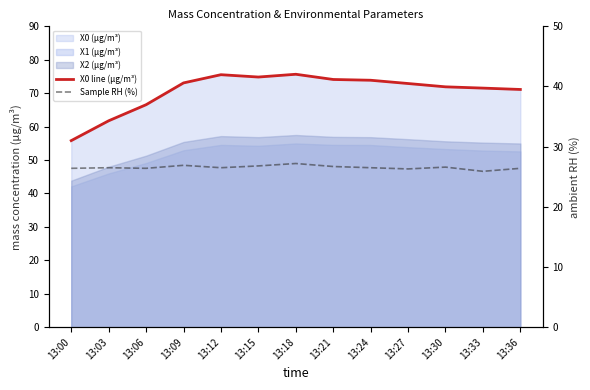

At which label is Sample RH (%) closest to 26?

13:33